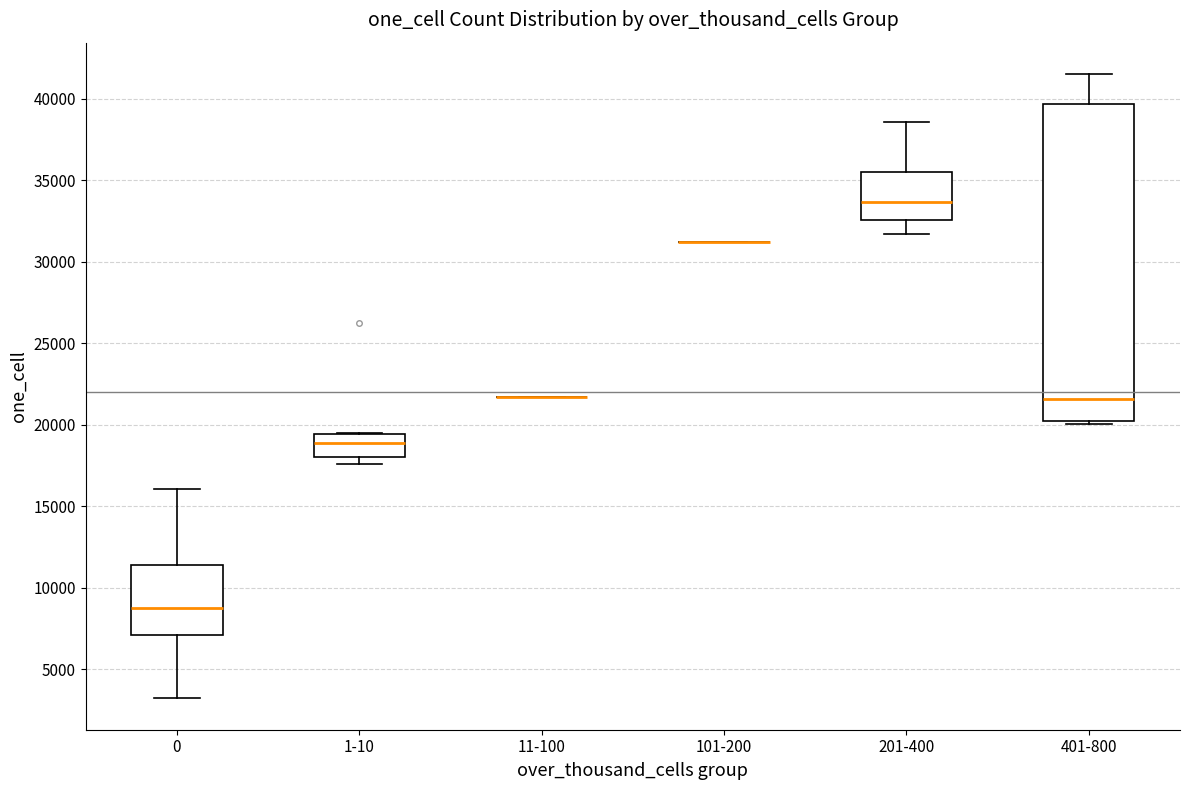

Where is the lower edge of the box for 0 on the y-axis? The values are not printed on the chart, so give them approximately, as read against the axis.

7000